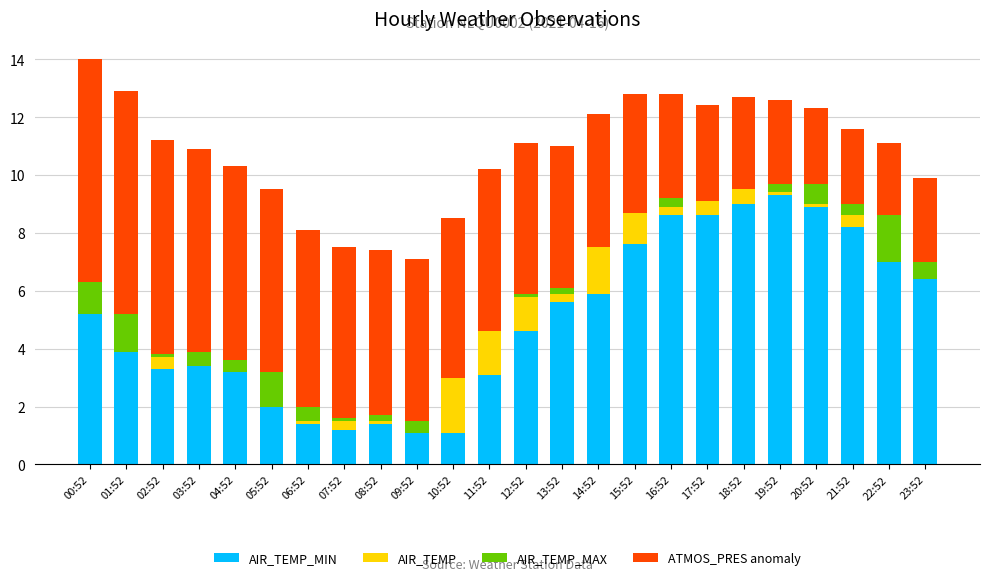

What is the total value across all series at 03:52?

10.9